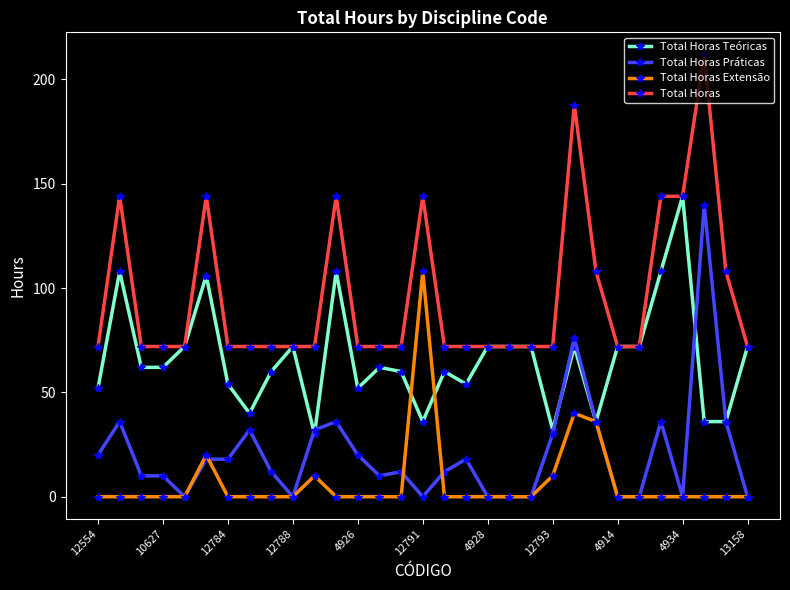

What is the greatest value displayed?

212